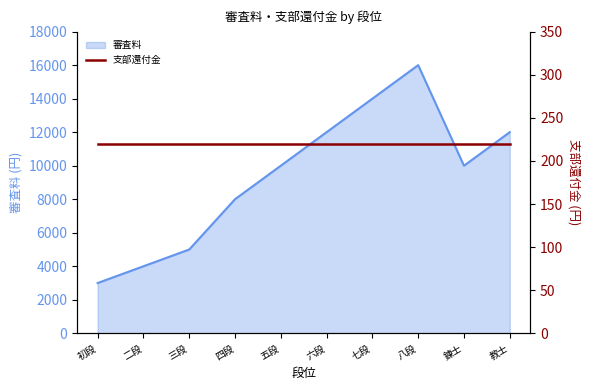

Where does the data first go above 10000?

六段